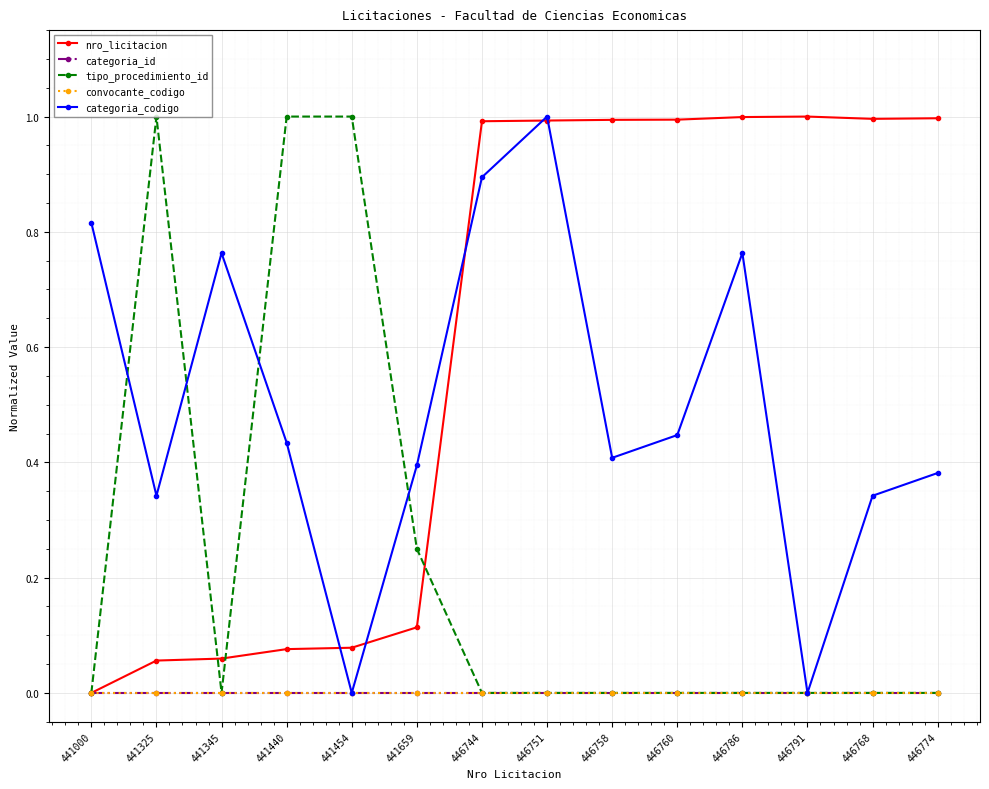

True or false: categoria_codigo and convocante_codigo cross at least once.

False